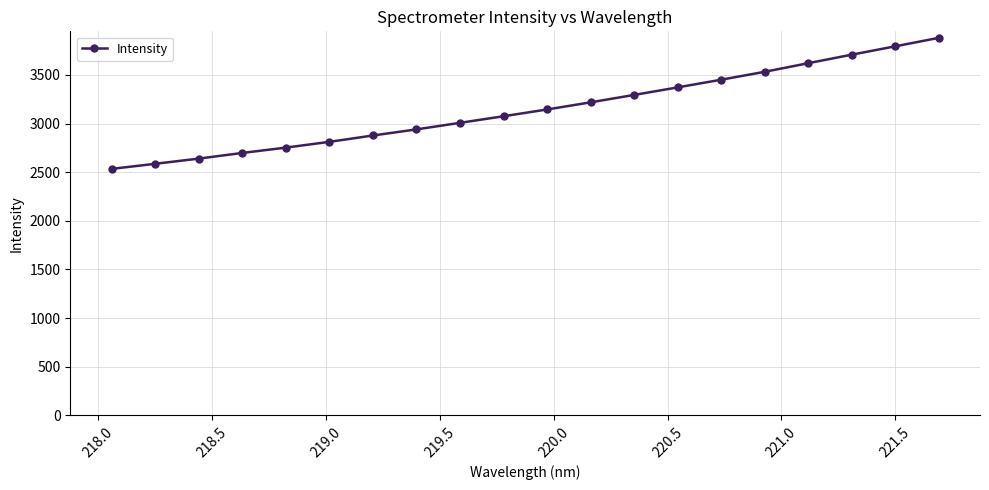

What is the greatest value displayed?

3880.7